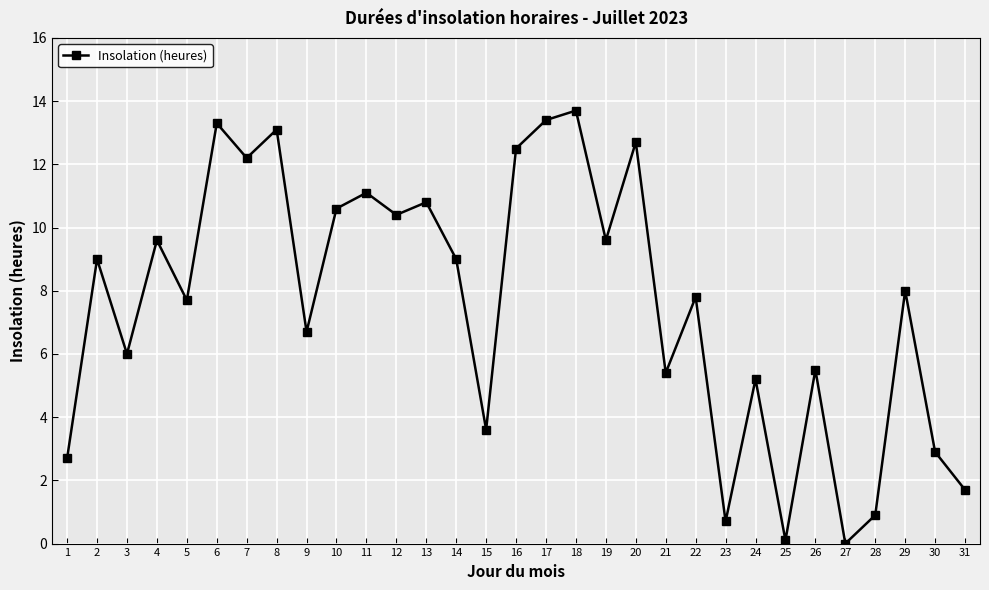

Reading right to left, what are all the values shown in this chart?

1.7	2.9	8.0	0.9	0.0	5.5	0.1	5.2	0.7	7.8	5.4	12.7	9.6	13.7	13.4	12.5	3.6	9.0	10.8	10.4	11.1	10.6	6.7	13.1	12.2	13.3	7.7	9.6	6.0	9.0	2.7